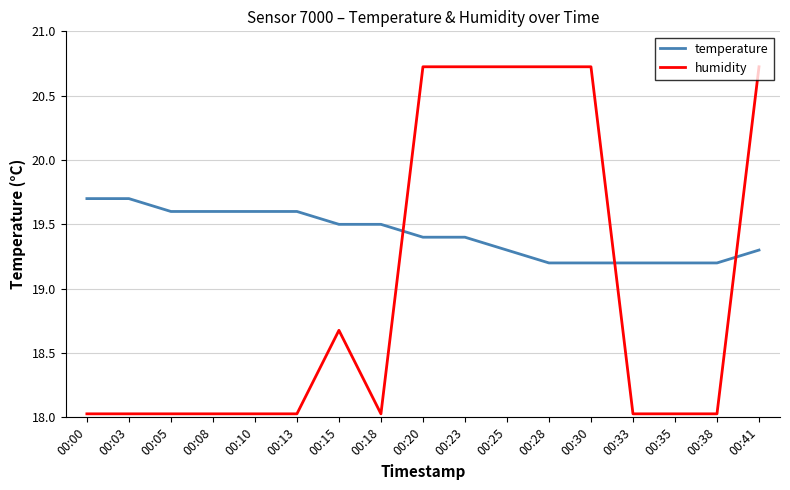

What is the difference between the second highest and second lowest values in the temperature series?

0.5